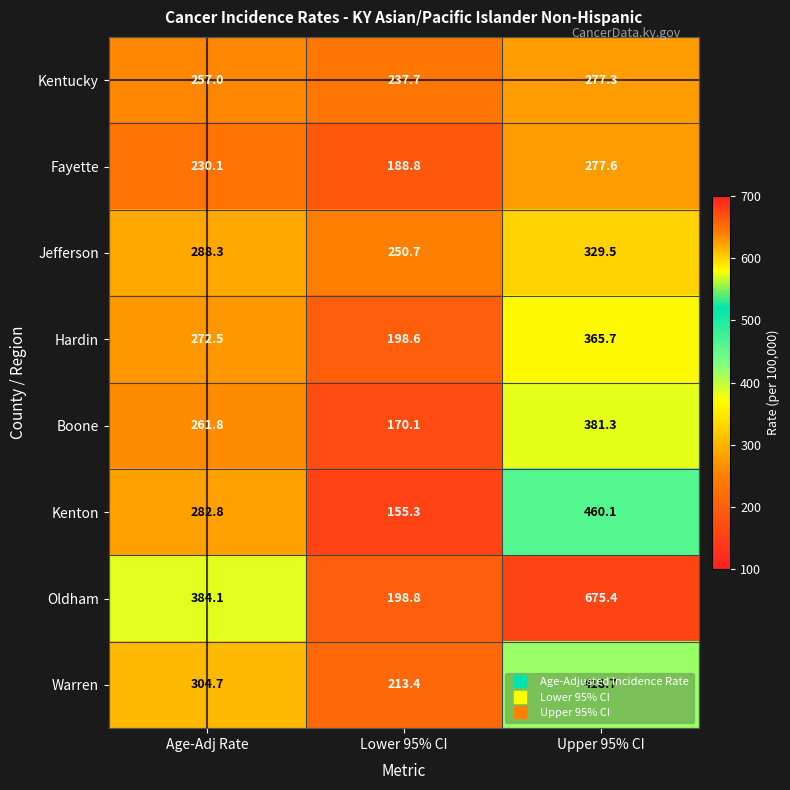

What is the total value across all series at Lower 95% CI?

1613.4